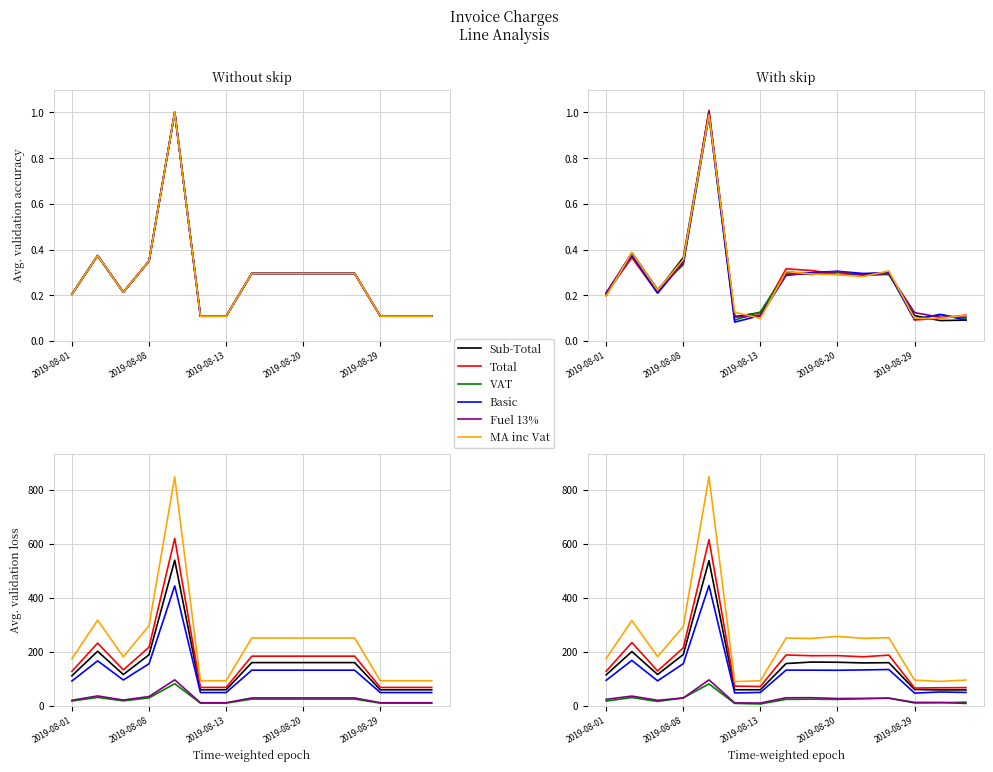

Where is the first local minimum for Fuel 13%?

2019-08-13